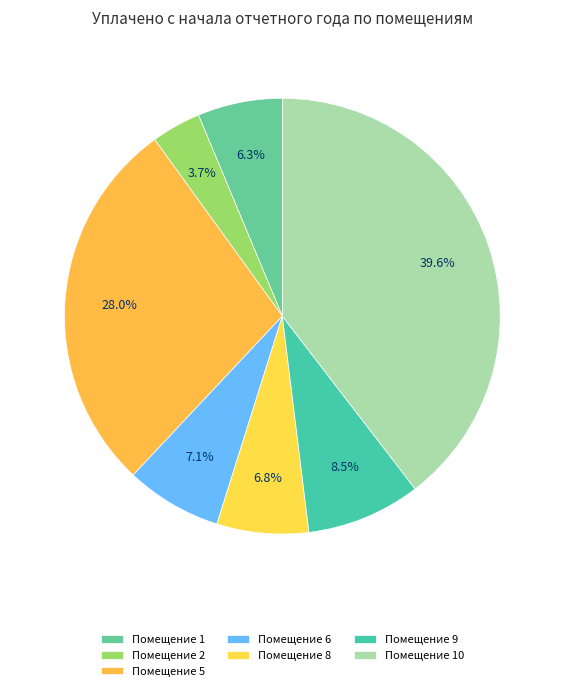

What is the largest slice in the pie chart?

10